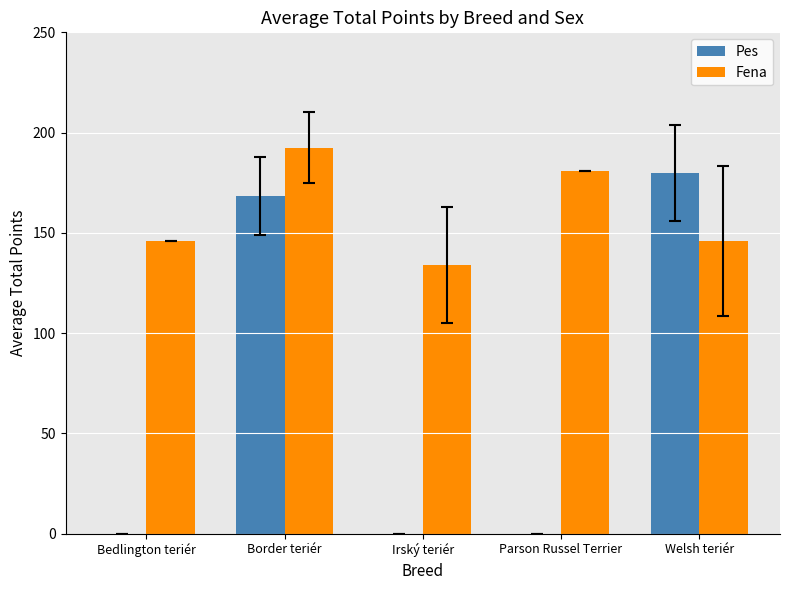

What is the sum of all Fena values?

799.6